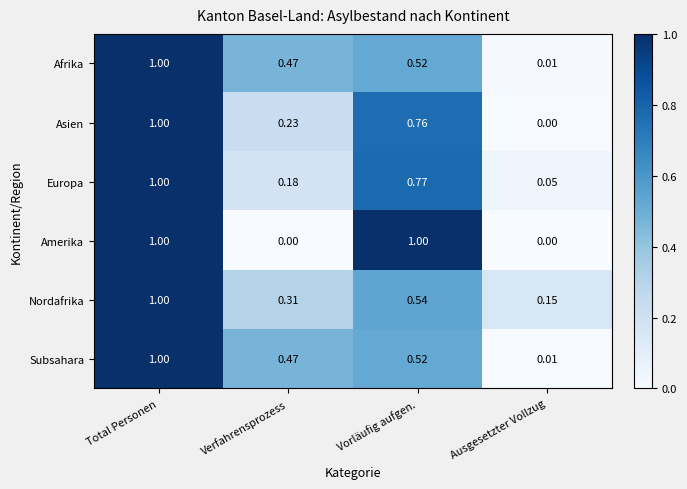

Between Total Personen and Verfahrensprozess, which series saw the biggest shift?

Amerika